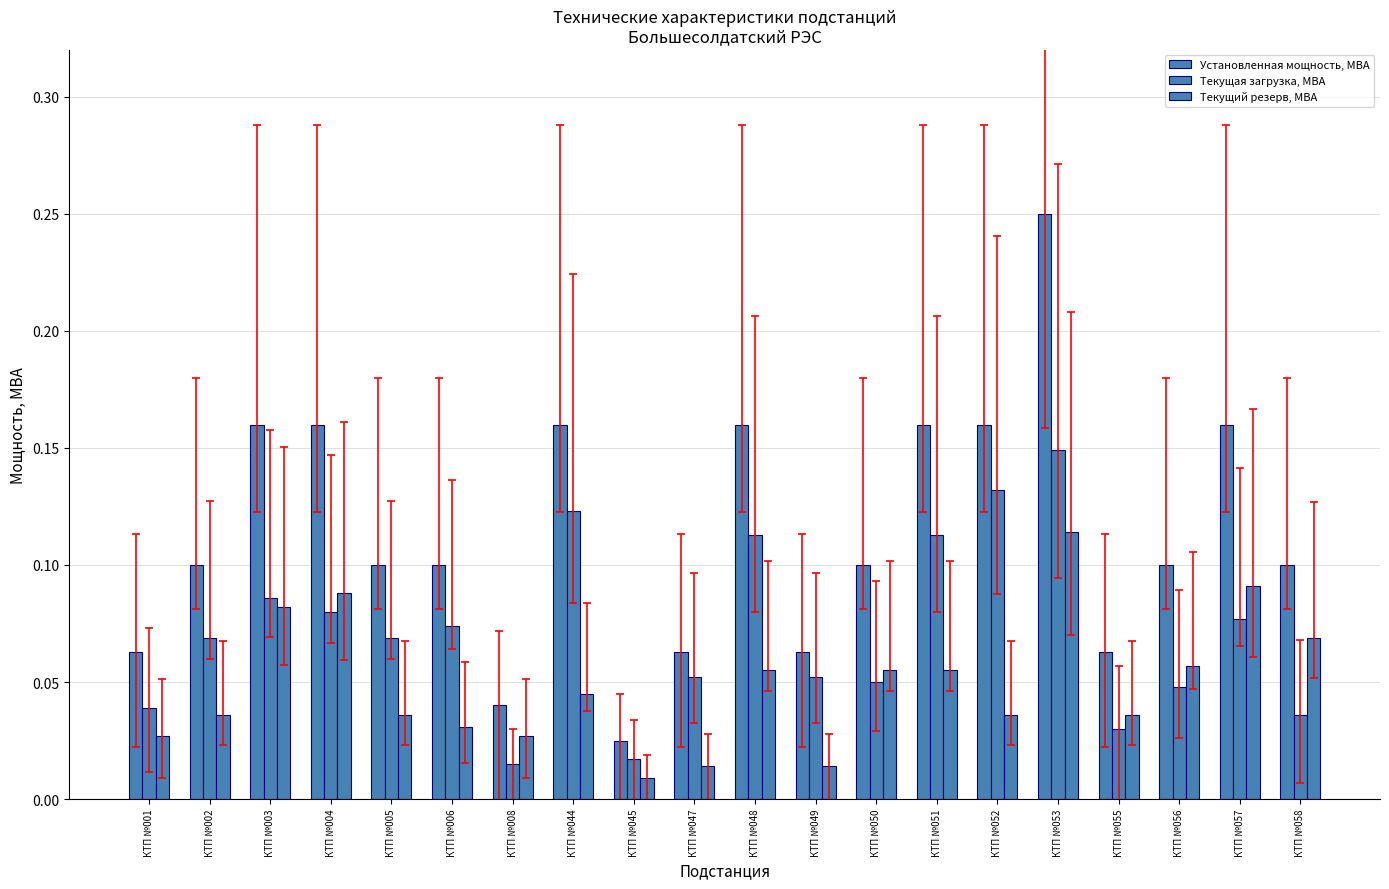

At how many categories does at least one series exceed 0?

20